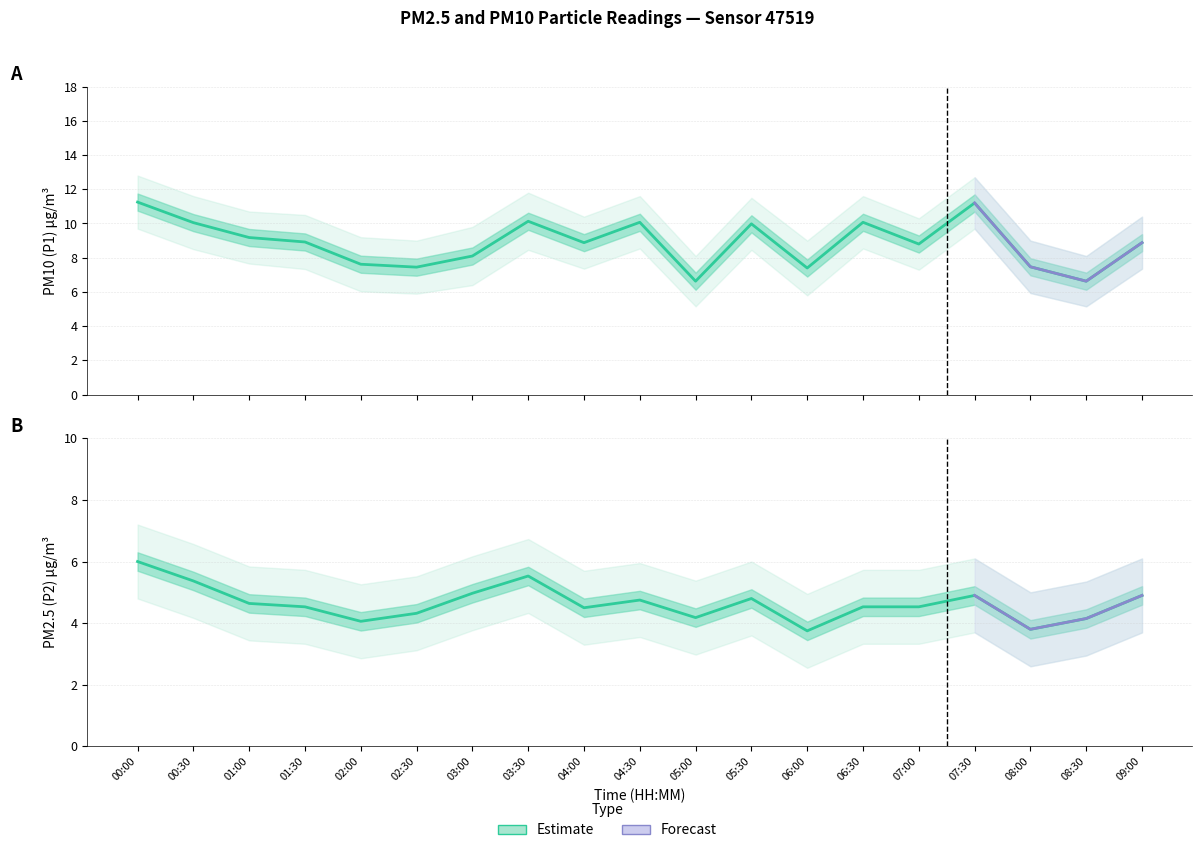

List the labels in order of P2 value, smallest first.

06:00, 08:00, 02:00, 08:30, 05:00, 02:30, 04:00, 01:30, 06:30, 07:00, 01:00, 04:30, 05:30, 07:30, 09:00, 03:00, 00:30, 03:30, 00:00